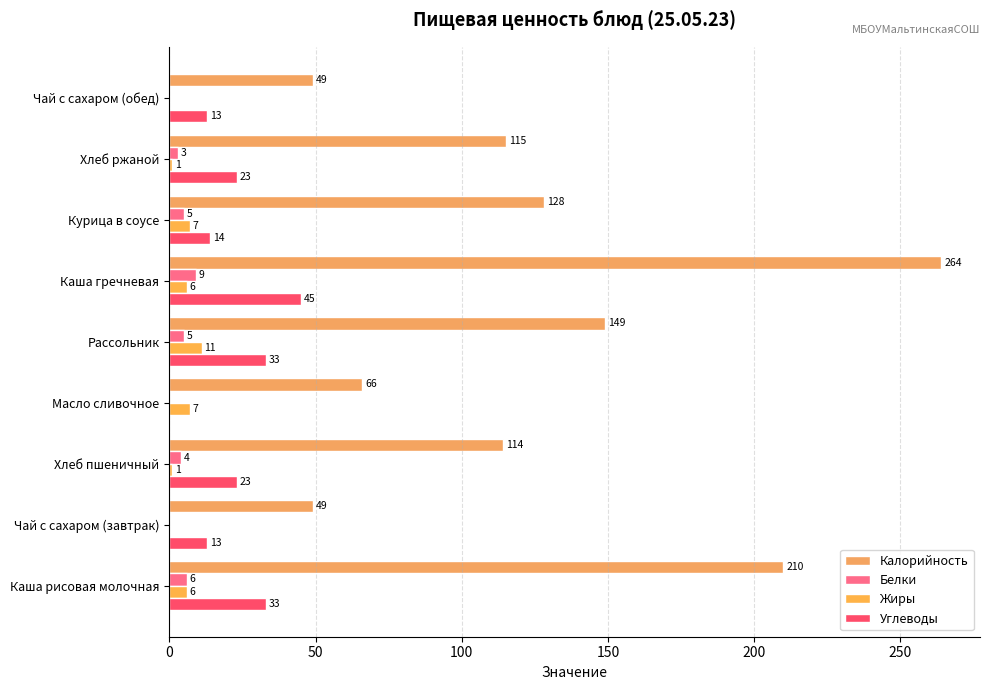

What is the difference between the maximum and minimum values in the Белки series?

9